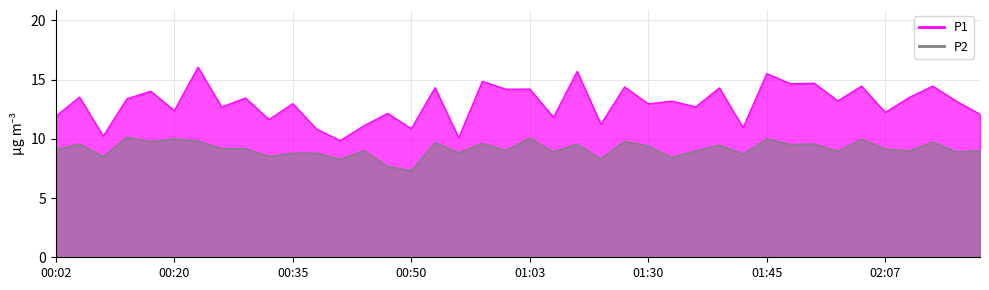

How many lines are shown in the chart?

2